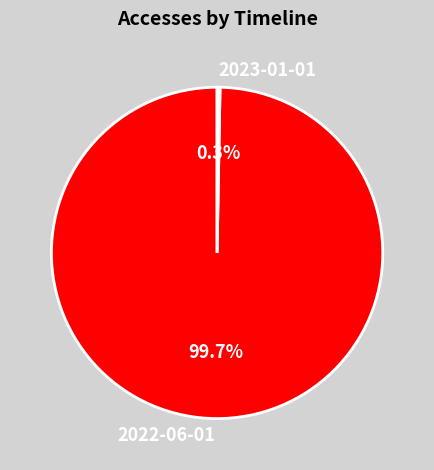

What percentage do 2022-06-01 and 2023-01-01 together represent?

100.0%